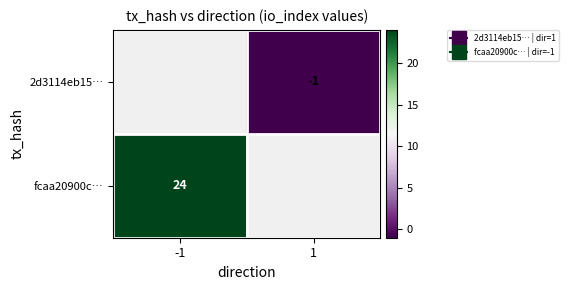

Is the value of 2d3114eb15… at 1 greater than the value of fcaa20900c… at -1?

No